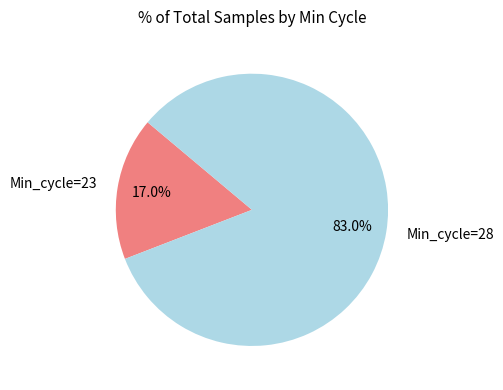

Do Min_cycle=23 and Min_cycle=28 together represent more than half of the pie?

Yes